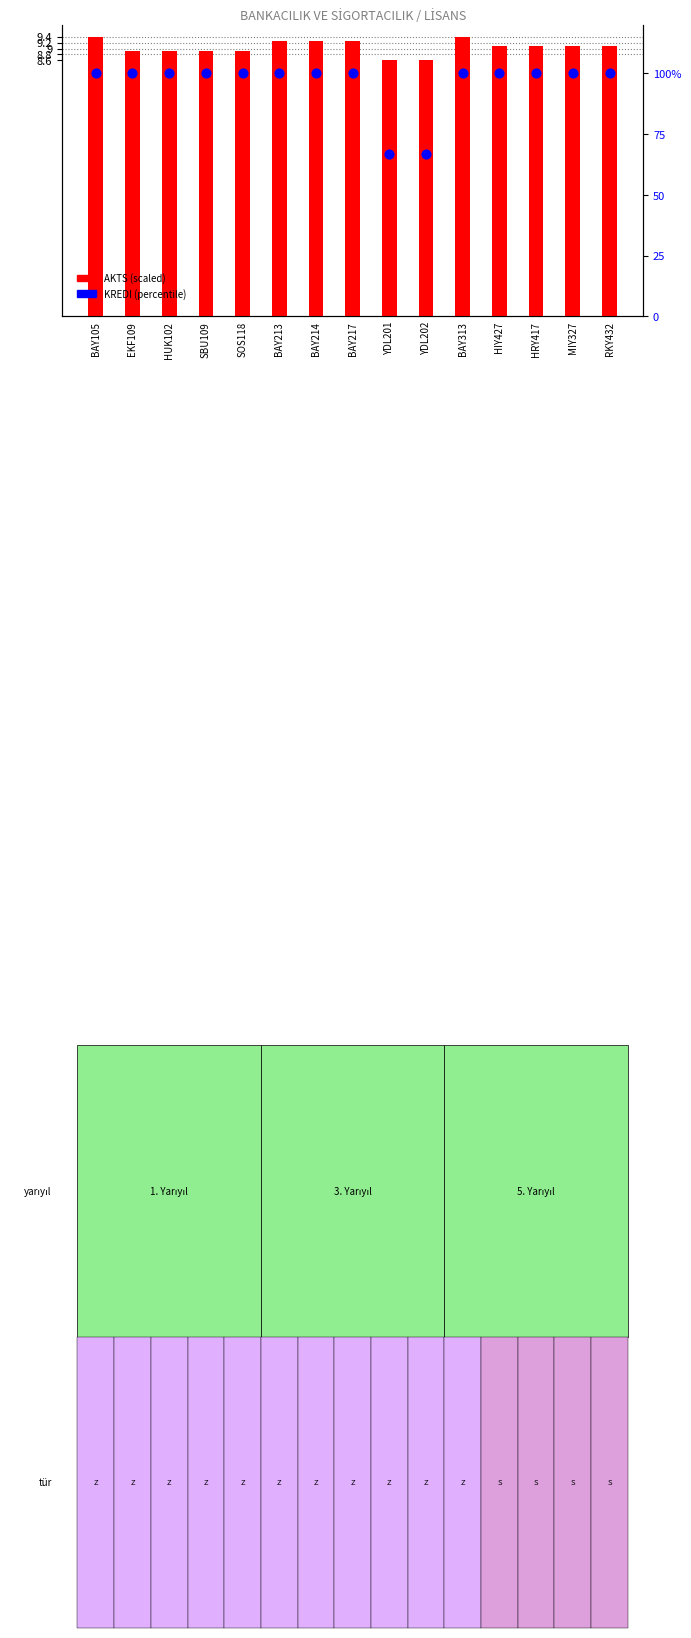

Is the value of KREDI (percentile) at BAY213 greater than the value of AKTS (scaled) at EKF109?

Yes